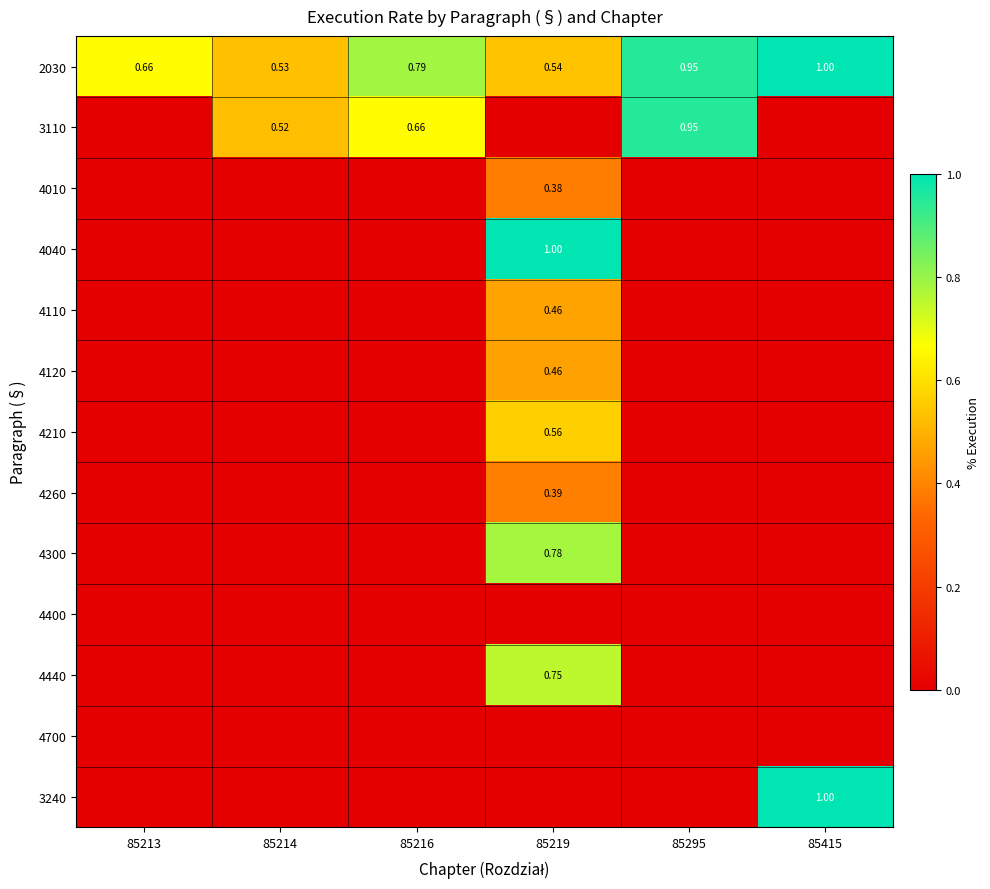

At how many categories does at least one series exceed 0?

6